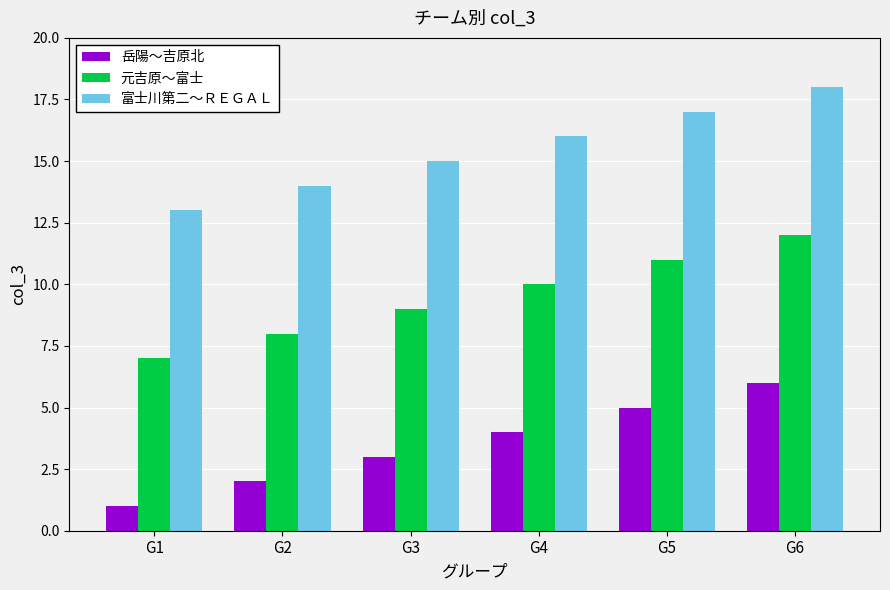

Is the value of 元吉原〜富士 at G6 greater than the value of 富士川第二〜ＲＥＧＡＬ at G4?

No